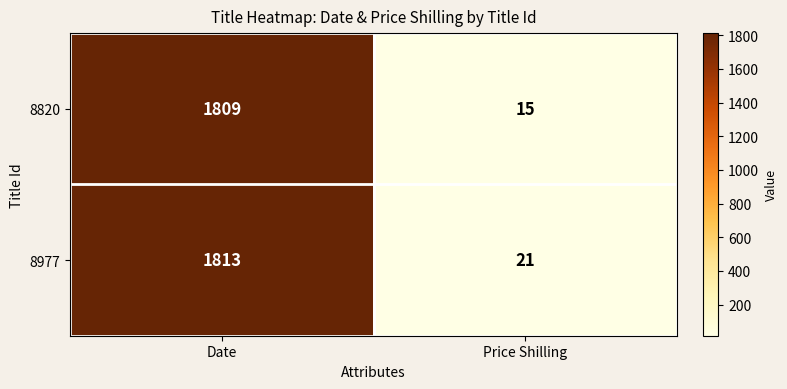

What is the approximate value of 8820 at Price Shilling?

15